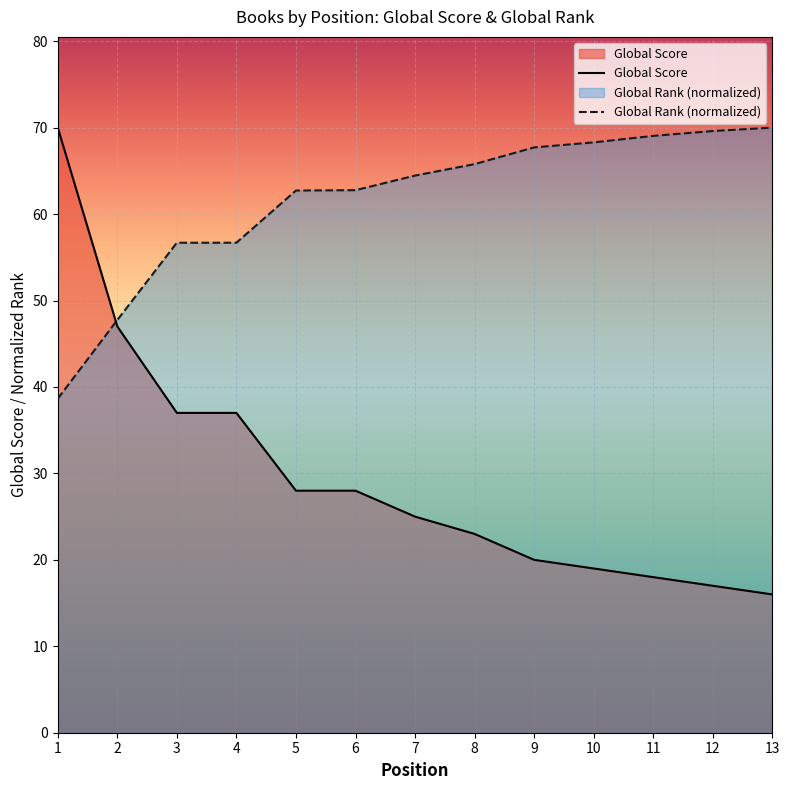

What is the approximate value of Global Score at 9?

20.0